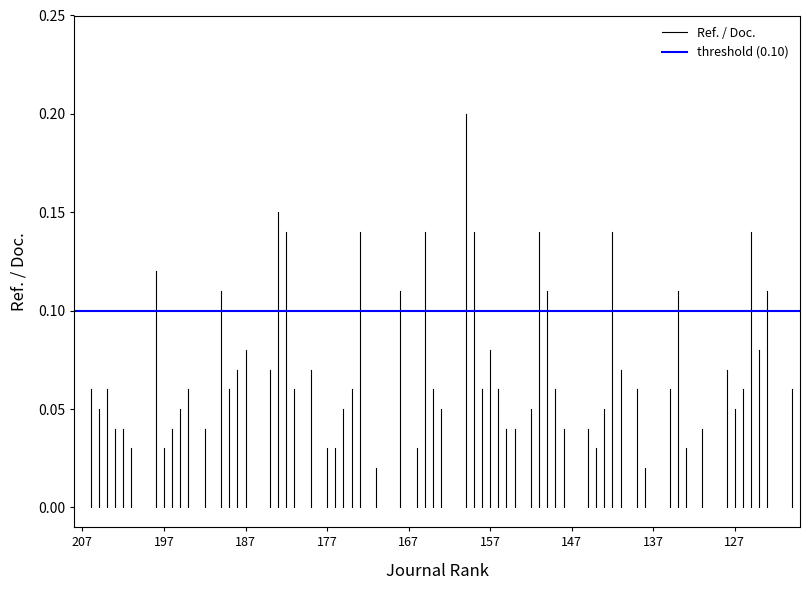

Which has a higher value, 207 or 207?

207